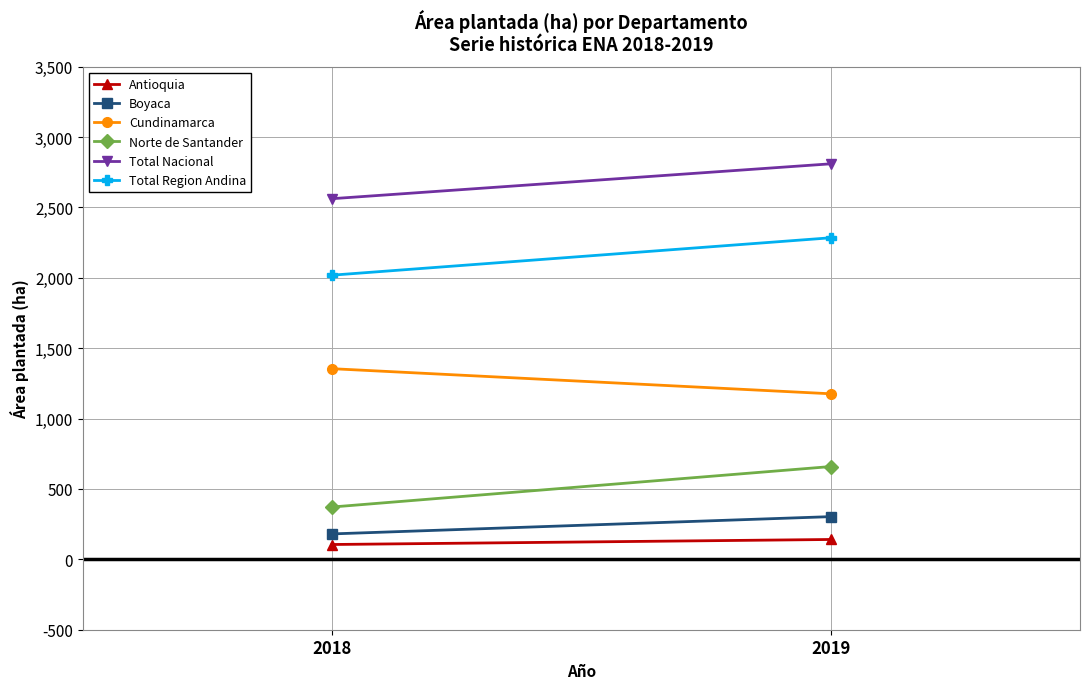

Reading left to right, list all the values displayed in this chart.

Antioquia: 105.5	141.2
Boyaca: 180.8	303.5
Cundinamarca: 1354.7	1176.3
Norte de Santander: 371.9	659.3
Total Nacional: 2562.6	2810.3
Total Region Andina: 2019.2	2284.8